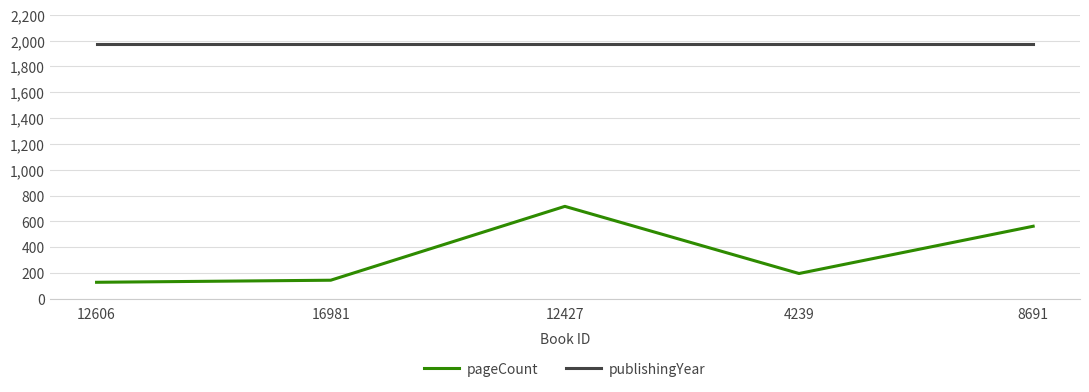

True or false: publishingYear and pageCount intersect in this chart.

False